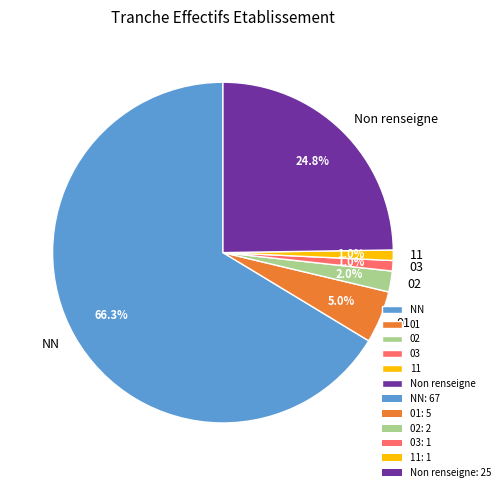

Approximately how many times larger is the value at 11 compared to 01?

0.2